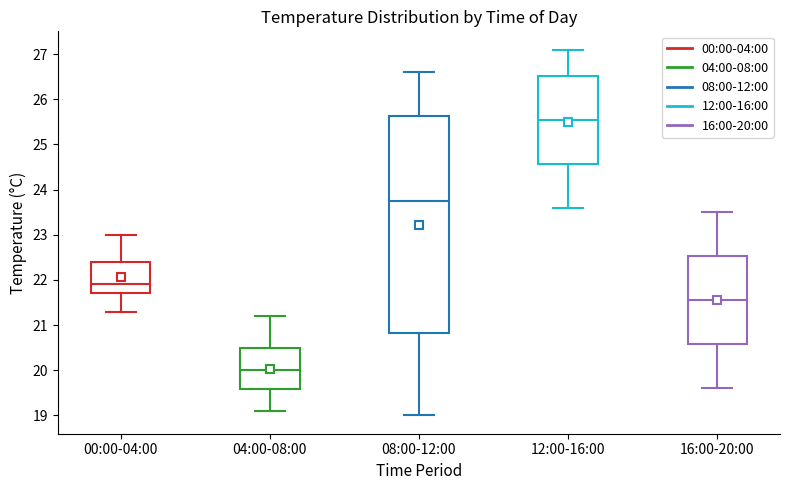

Reading left to right, transcribe this box plot: for each box, give where its median line is, the range the box spans, and where its two whiskers end, as read against the y-axis. The values are not printed on the chart, so give them approximately, as read against the axis.

00:00-04:00: median 21.9, box 21.7 to 22.4, whiskers 21.3 to 23.0
04:00-08:00: median 20.0, box 19.6 to 20.5, whiskers 19.1 to 21.2
08:00-12:00: median 23.8, box 20.8 to 25.6, whiskers 19.0 to 26.6
12:00-16:00: median 25.6, box 24.6 to 26.5, whiskers 23.6 to 27.1
16:00-20:00: median 21.6, box 20.6 to 22.5, whiskers 19.6 to 23.5